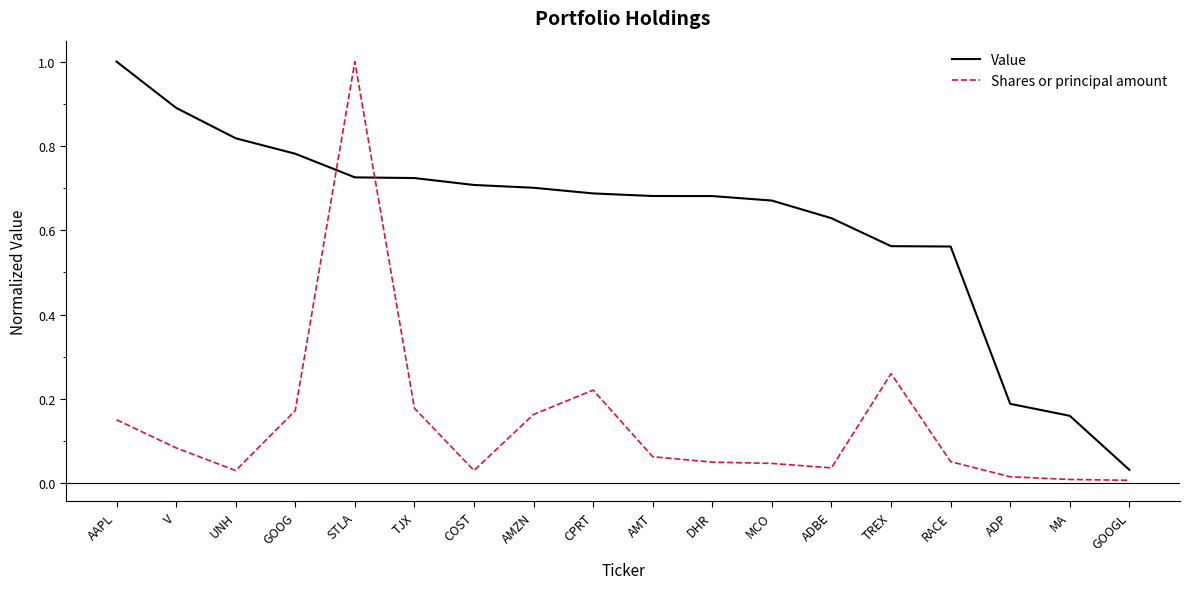

True or false: Value has a value of 0.3 at ADBE.

False